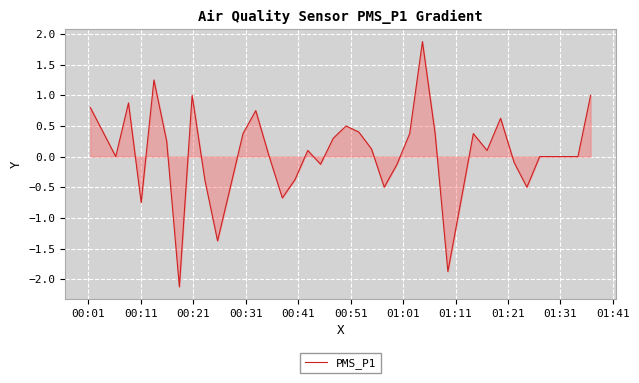

What is the minimum value shown in the chart?

-2.1